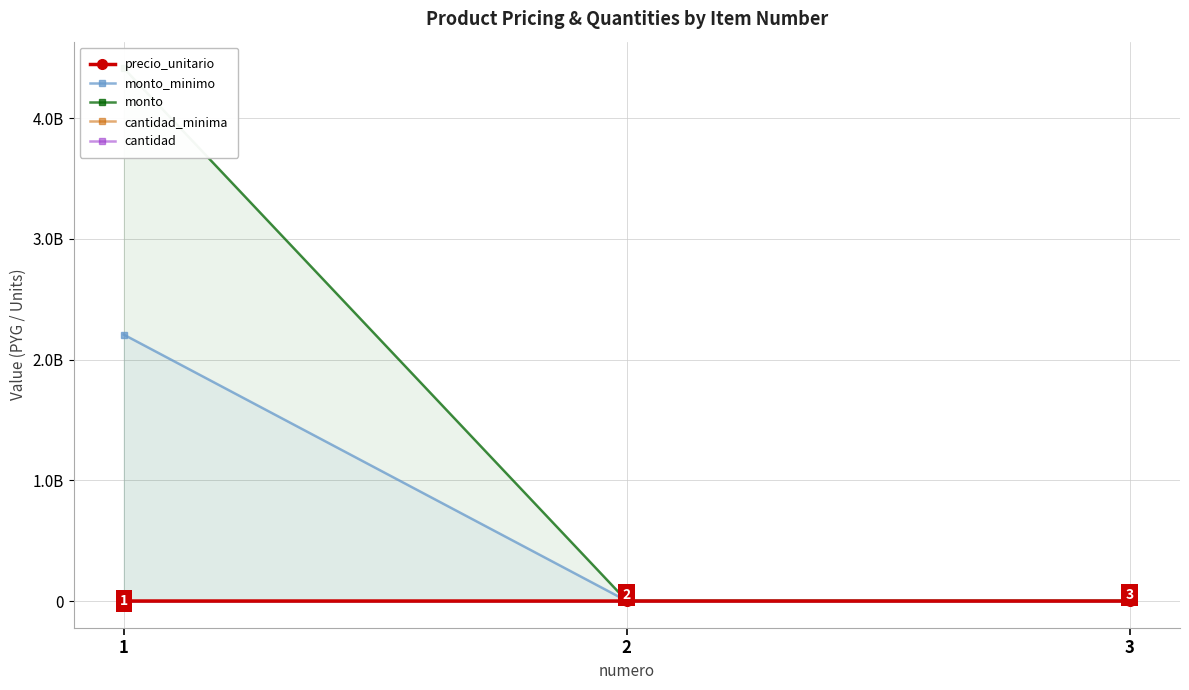

Between 2 and 3, which is larger?

2